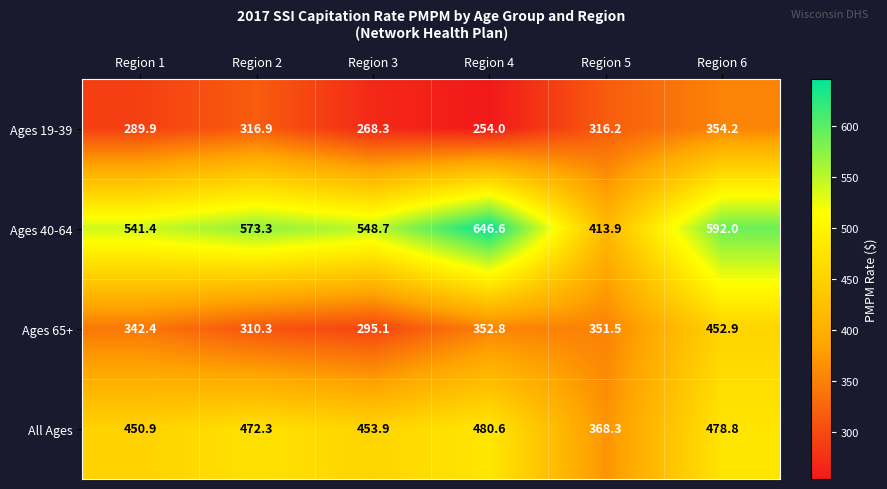

What is the difference between the Ages 19-39 values at Region 2 and Region 3?

48.6